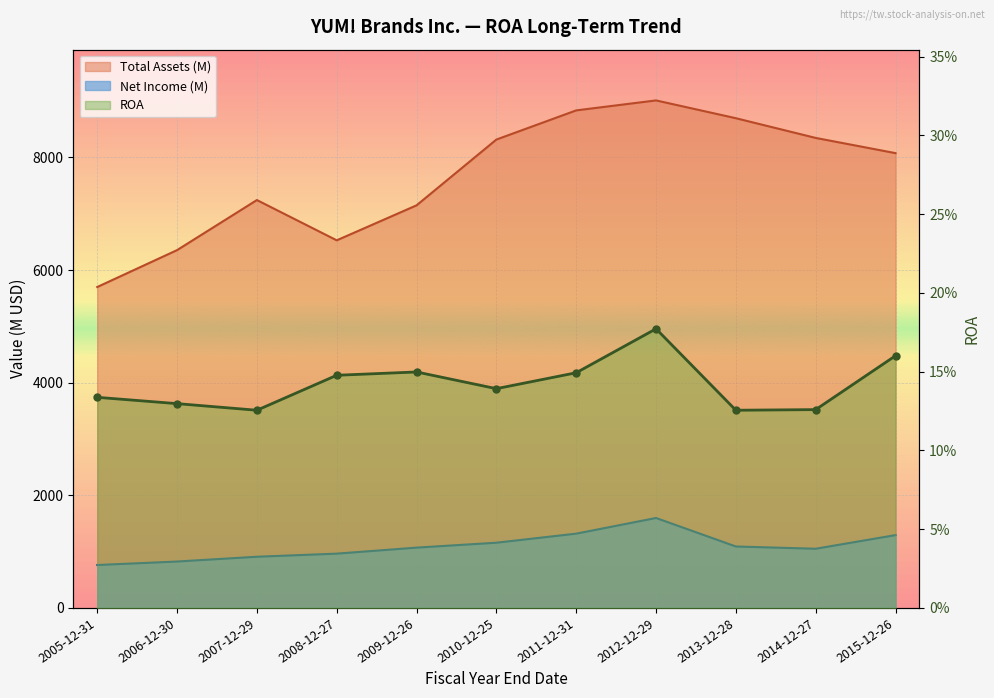

Which has a higher value, 2010-12-25 or 2013-12-28?

2010-12-25